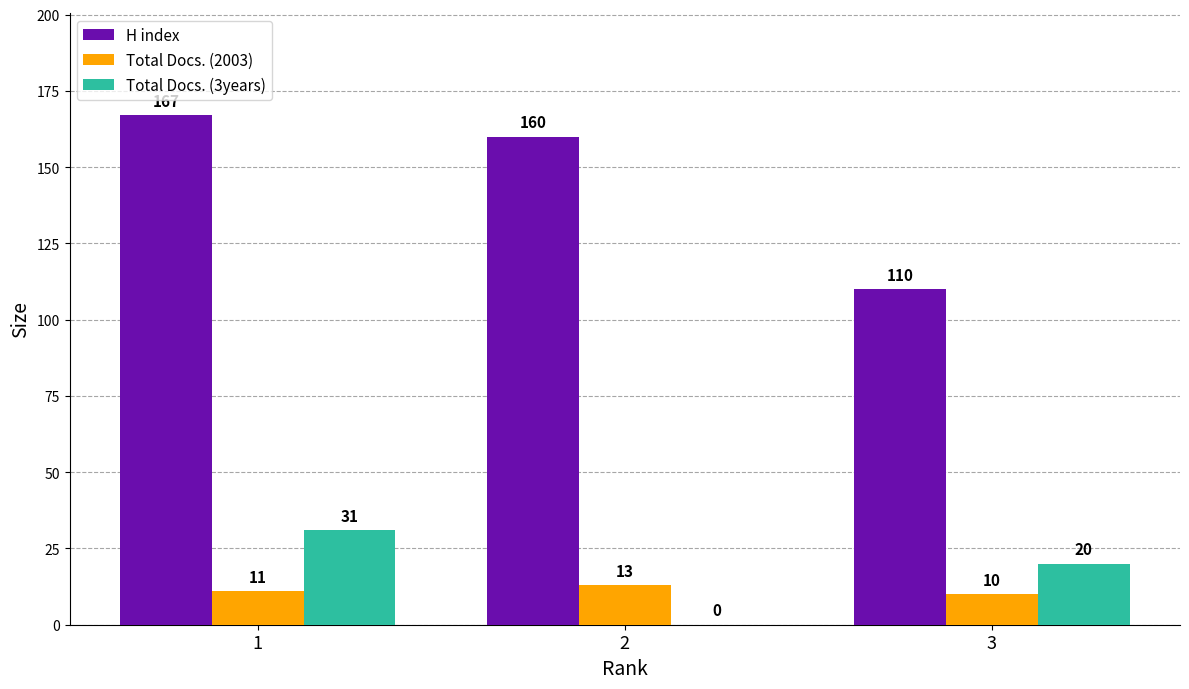

Is it true that H index equals 233 at 1?

False